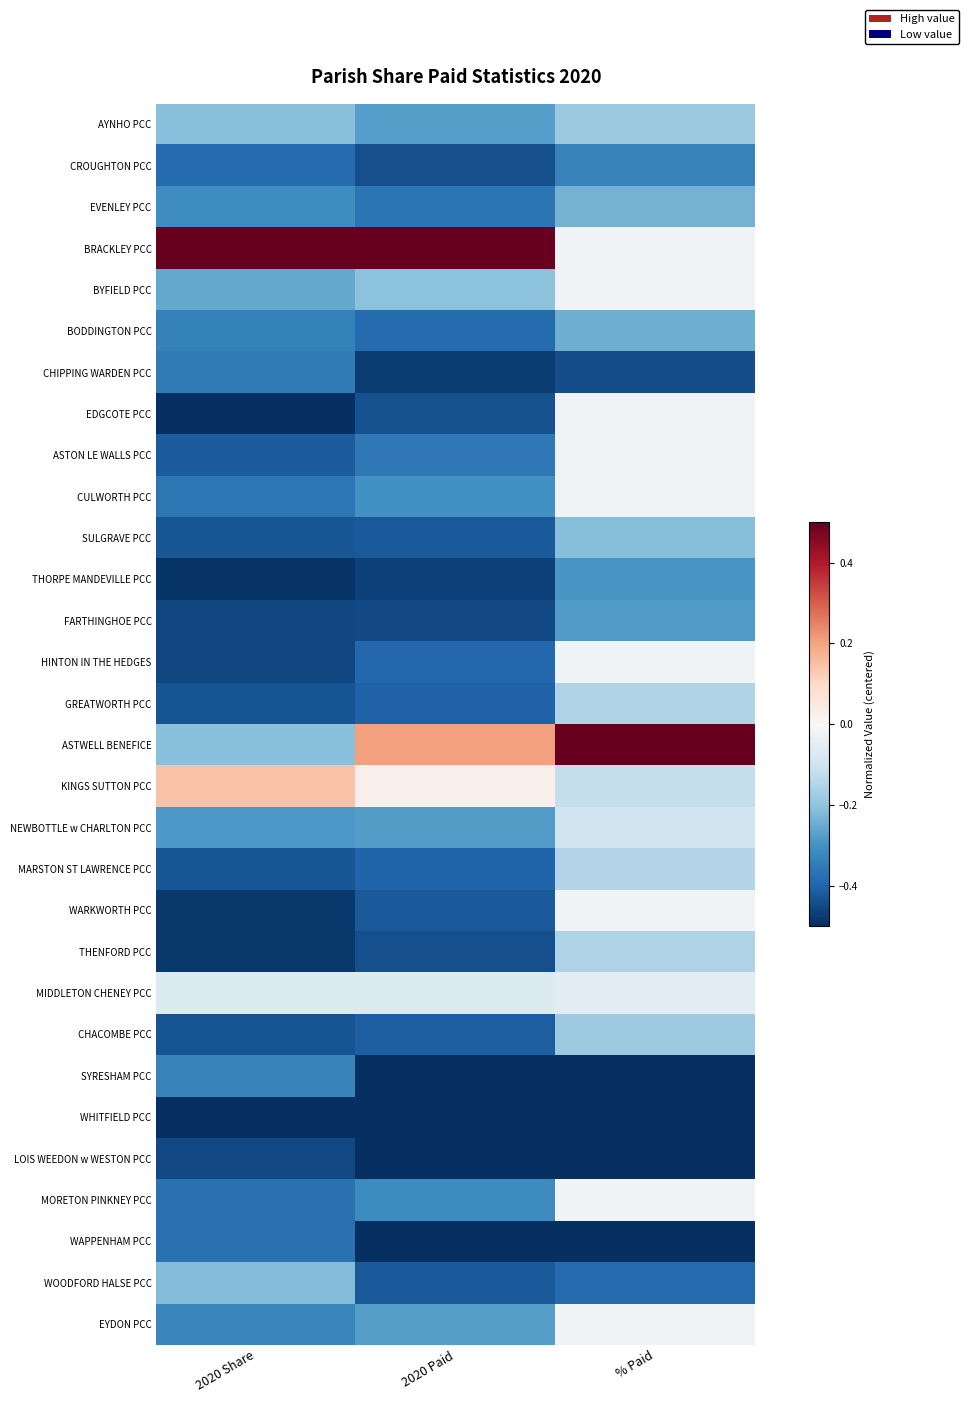

Reading left to right, transcribe all the data shown in this chart.

AYNHO PCC: 2020 Share=-0.2	2020 Paid=-0.3	% Paid=-0.2
CROUGHTON PCC: 2020 Share=-0.4	2020 Paid=-0.4	% Paid=-0.3
EVENLEY PCC: 2020 Share=-0.3	2020 Paid=-0.4	% Paid=-0.2
BRACKLEY PCC: 2020 Share=0.5	2020 Paid=0.5	% Paid=-0.0
BYFIELD PCC: 2020 Share=-0.3	2020 Paid=-0.2	% Paid=-0.0
BODDINGTON PCC: 2020 Share=-0.3	2020 Paid=-0.4	% Paid=-0.2
CHIPPING WARDEN PCC: 2020 Share=-0.4	2020 Paid=-0.5	% Paid=-0.4
EDGCOTE PCC: 2020 Share=-0.5	2020 Paid=-0.4	% Paid=-0.0
ASTON LE WALLS PCC: 2020 Share=-0.4	2020 Paid=-0.4	% Paid=-0.0
CULWORTH PCC: 2020 Share=-0.4	2020 Paid=-0.3	% Paid=-0.0
SULGRAVE PCC: 2020 Share=-0.4	2020 Paid=-0.4	% Paid=-0.2
THORPE MANDEVILLE PCC: 2020 Share=-0.5	2020 Paid=-0.5	% Paid=-0.3
FARTHINGHOE PCC: 2020 Share=-0.5	2020 Paid=-0.5	% Paid=-0.3
HINTON IN THE HEDGES: 2020 Share=-0.5	2020 Paid=-0.4	% Paid=-0.0
GREATWORTH PCC: 2020 Share=-0.4	2020 Paid=-0.4	% Paid=-0.2
ASTWELL BENEFICE: 2020 Share=-0.2	2020 Paid=0.2	% Paid=0.5
KINGS SUTTON PCC: 2020 Share=0.1	2020 Paid=0.0	% Paid=-0.1
NEWBOTTLE w CHARLTON PCC: 2020 Share=-0.3	2020 Paid=-0.3	% Paid=-0.1
MARSTON ST LAWRENCE PCC: 2020 Share=-0.4	2020 Paid=-0.4	% Paid=-0.1
WARKWORTH PCC: 2020 Share=-0.5	2020 Paid=-0.4	% Paid=-0.0
THENFORD PCC: 2020 Share=-0.5	2020 Paid=-0.4	% Paid=-0.2
MIDDLETON CHENEY PCC: 2020 Share=-0.1	2020 Paid=-0.1	% Paid=-0.1
CHACOMBE PCC: 2020 Share=-0.4	2020 Paid=-0.4	% Paid=-0.2
SYRESHAM PCC: 2020 Share=-0.3	2020 Paid=-0.5	% Paid=-0.5
WHITFIELD PCC: 2020 Share=-0.5	2020 Paid=-0.5	% Paid=-0.5
LOIS WEEDON w WESTON PCC: 2020 Share=-0.5	2020 Paid=-0.5	% Paid=-0.5
MORETON PINKNEY PCC: 2020 Share=-0.4	2020 Paid=-0.3	% Paid=-0.0
WAPPENHAM PCC: 2020 Share=-0.4	2020 Paid=-0.5	% Paid=-0.5
WOODFORD HALSE PCC: 2020 Share=-0.2	2020 Paid=-0.4	% Paid=-0.4
EYDON PCC: 2020 Share=-0.3	2020 Paid=-0.3	% Paid=-0.0